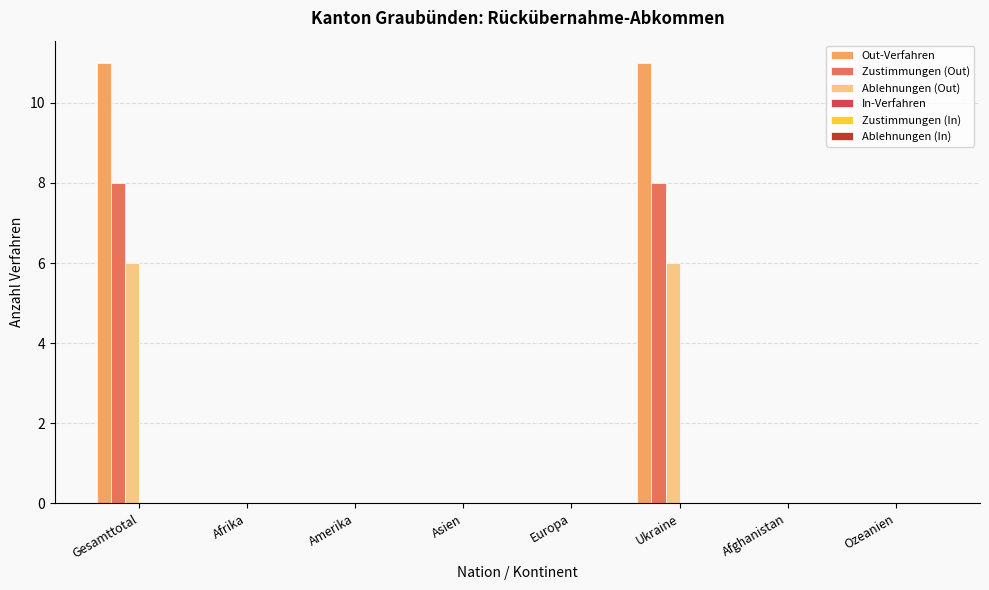

What is the highest value of the Zustimmungen (Out) series?

8